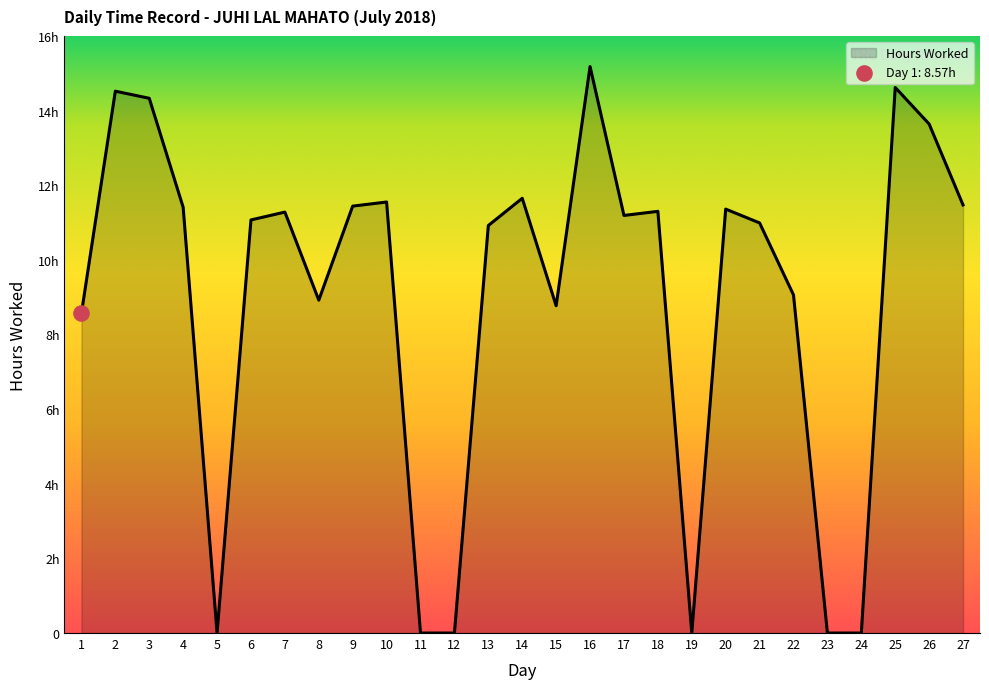

Which has a higher value, 18 or 8?

18